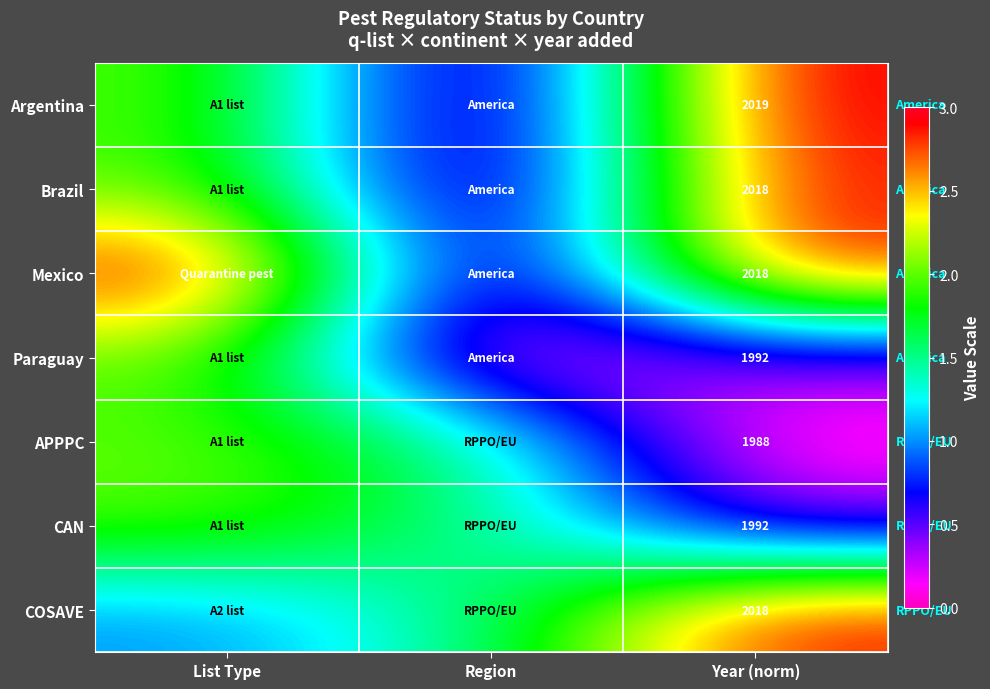

At which category is the sum across all series the highest?

List Type